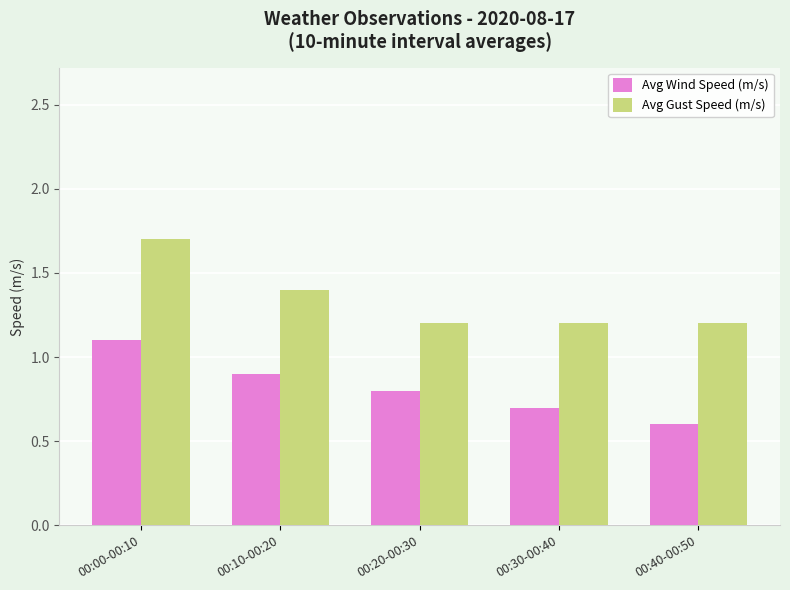

At which category does the chart reach its peak across all series?

00:00-00:10